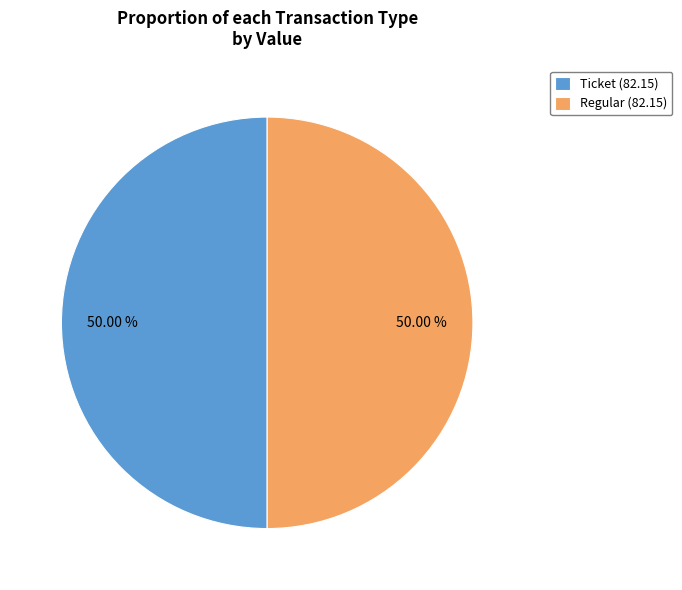

Approximately how many times larger is the value at Ticket (82.15) compared to Regular (82.15)?

1.0